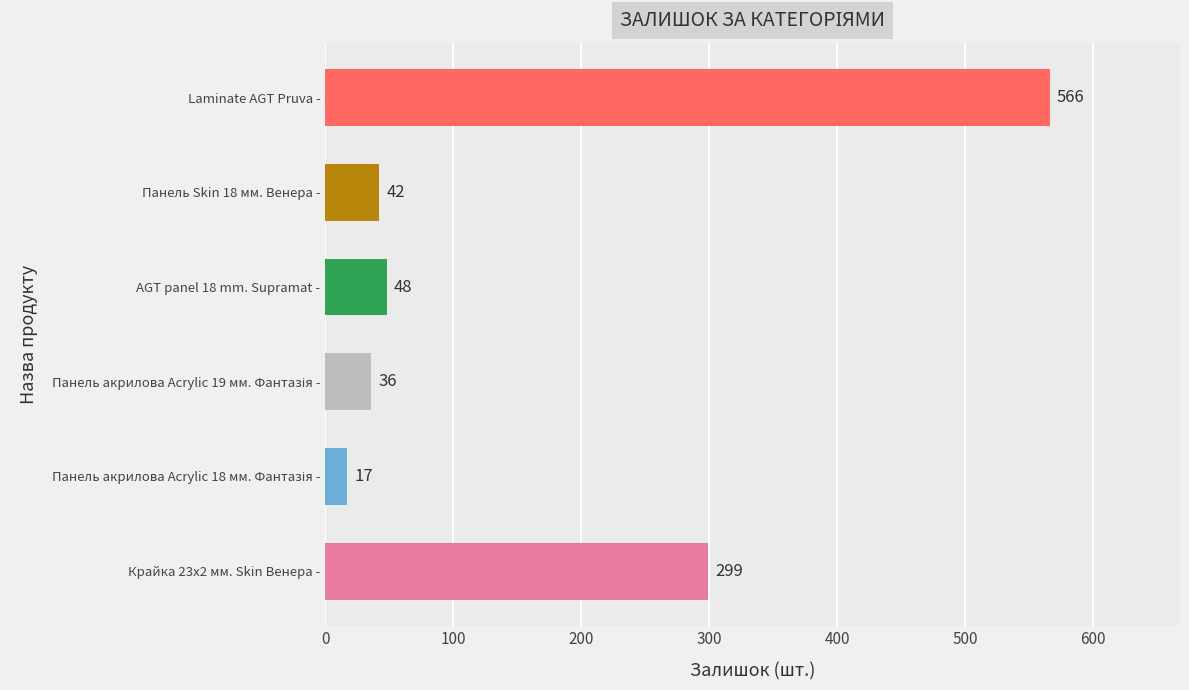

The value at Крайка 23x2 мм. Skin Венера - is 525. True or false?

False